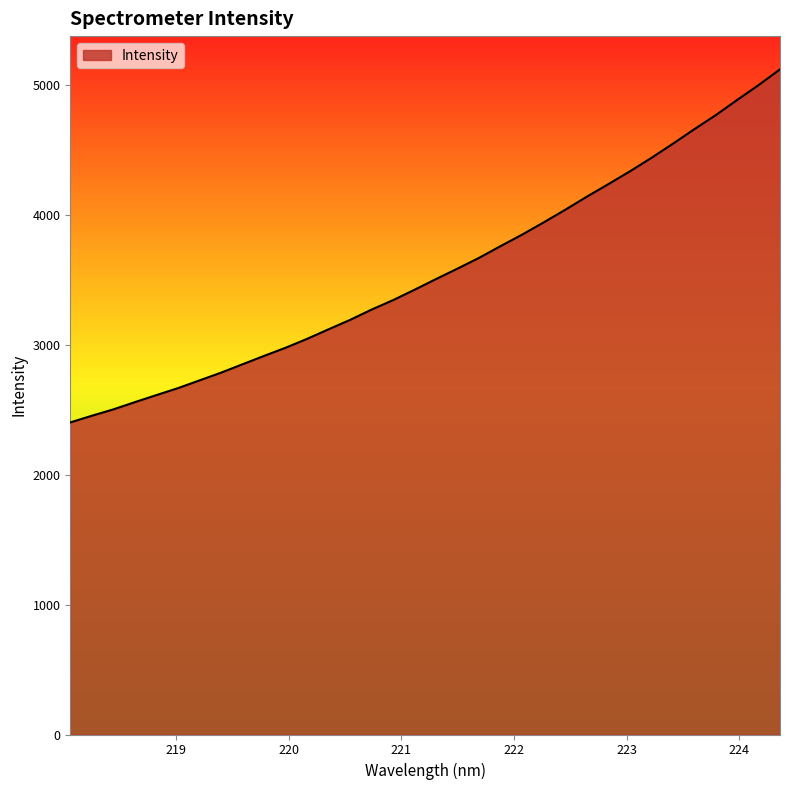

What is the minimum value shown in the chart?

2401.6